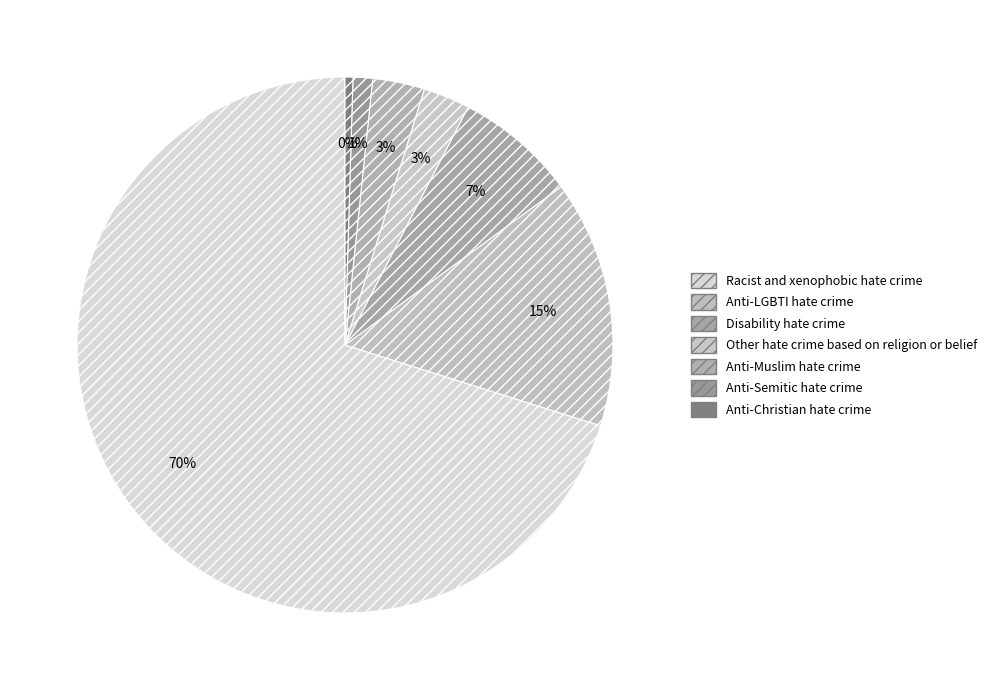

What is the total percentage of Anti-Semitic hate crime and Anti-LGBTI hate crime?

16.1%